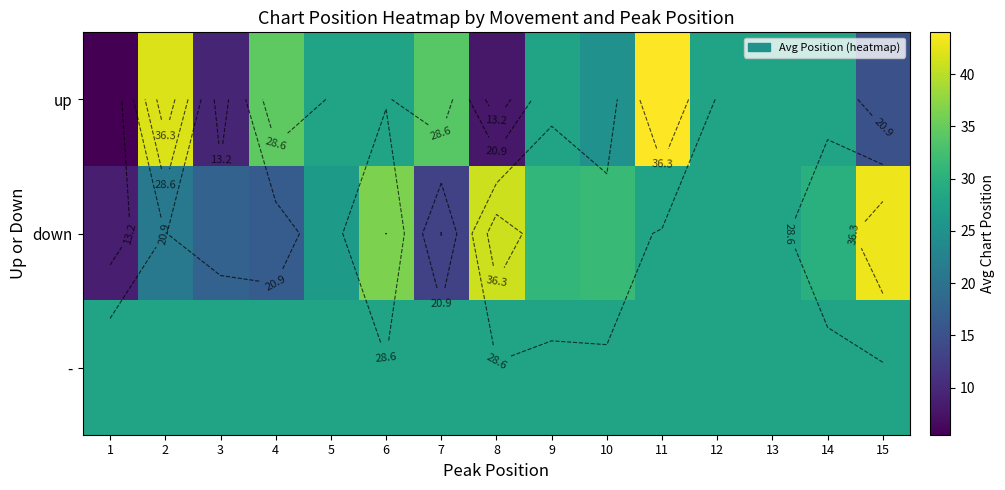

What is the total value across all series at 5?

82.5